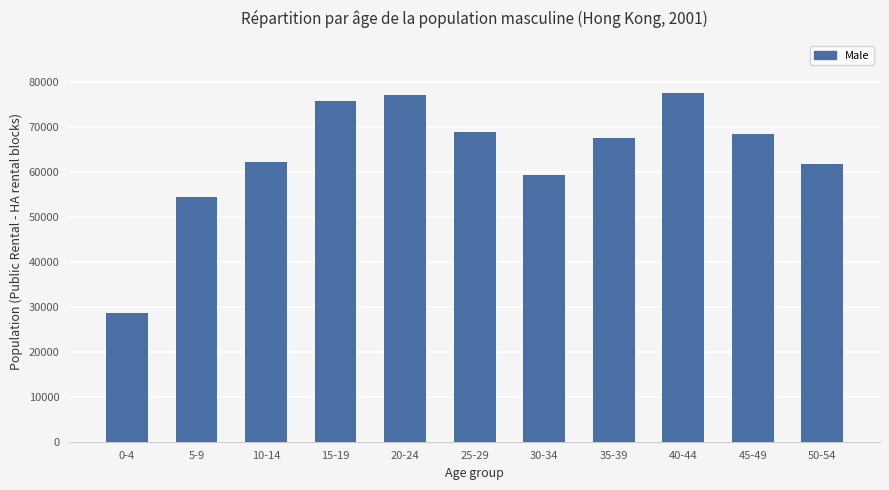

Which category has the lowest value across all series?

0-4